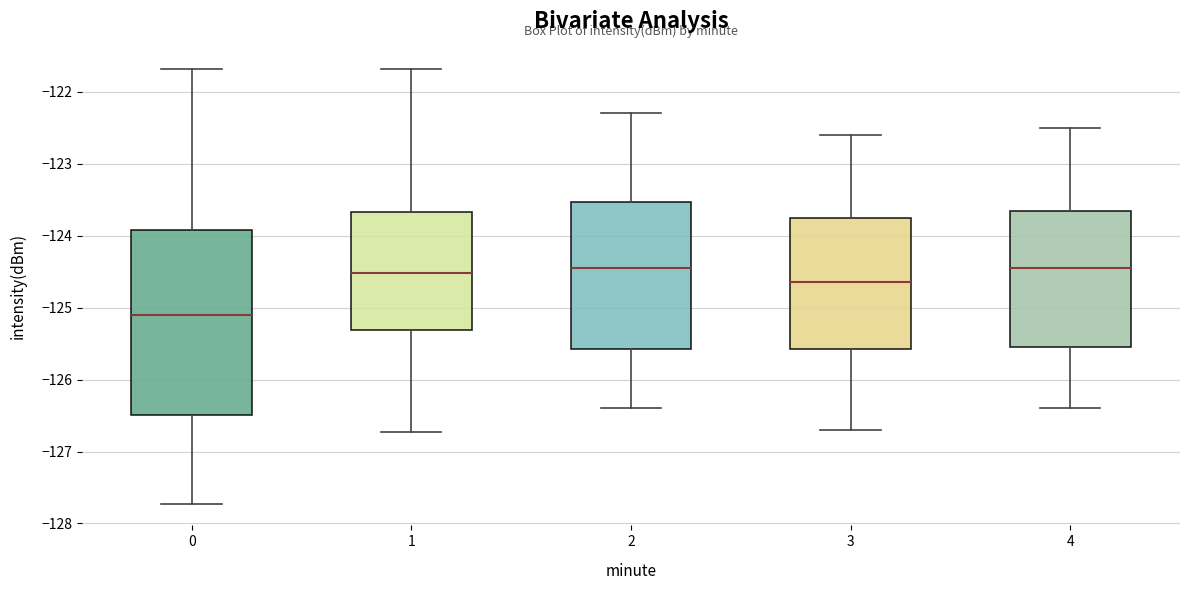

Which box is the tallest, from its lower edge to its upper edge?

0